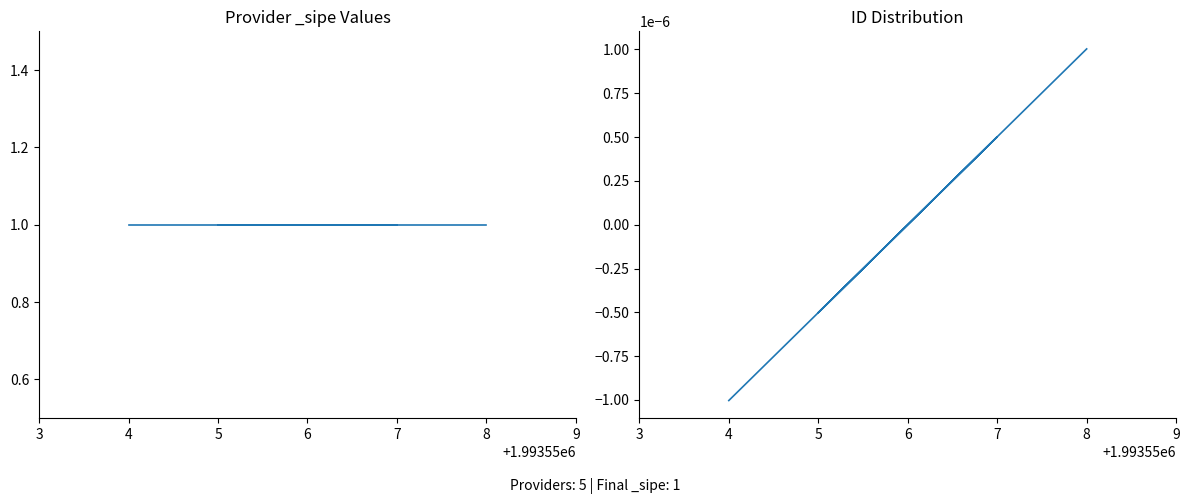

How many data points are above 0?

2